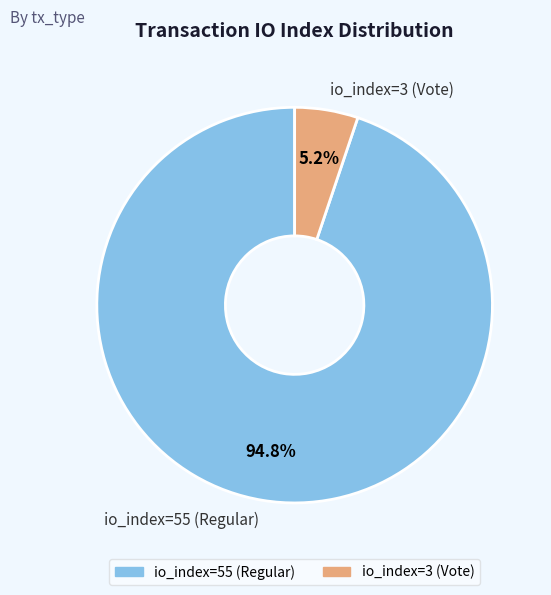

Is io_index=55 (Regular) the majority of the pie?

Yes